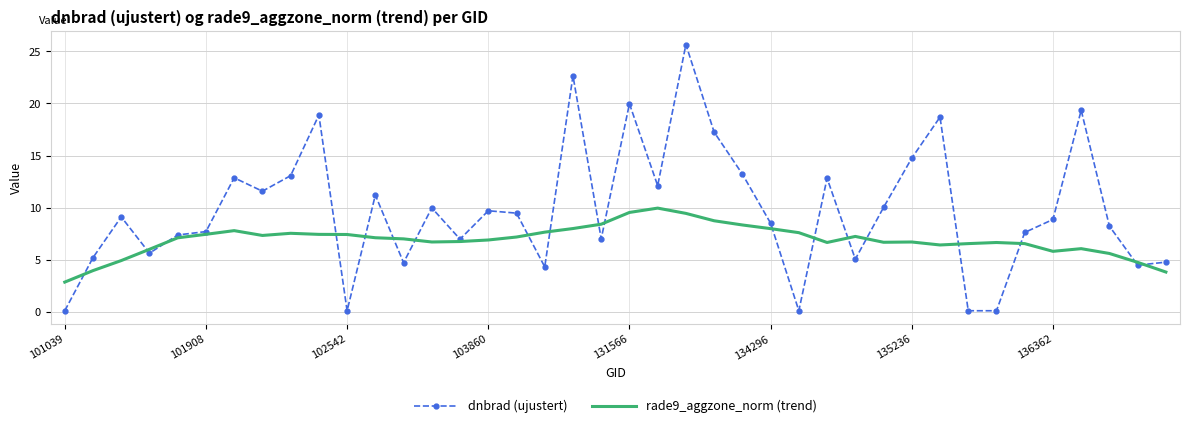

Which series has the largest range (max minus min)?

dnbrad (ujustert)